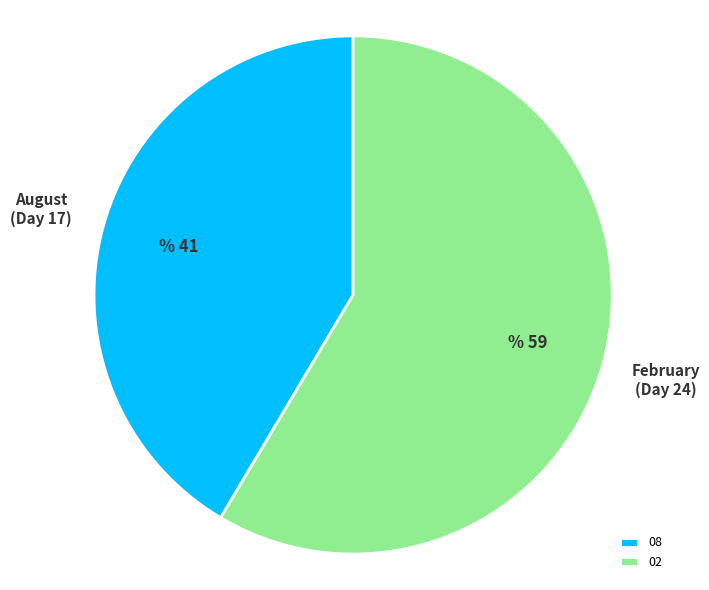

The 08 slice represents 41% of the pie. True or false?

True